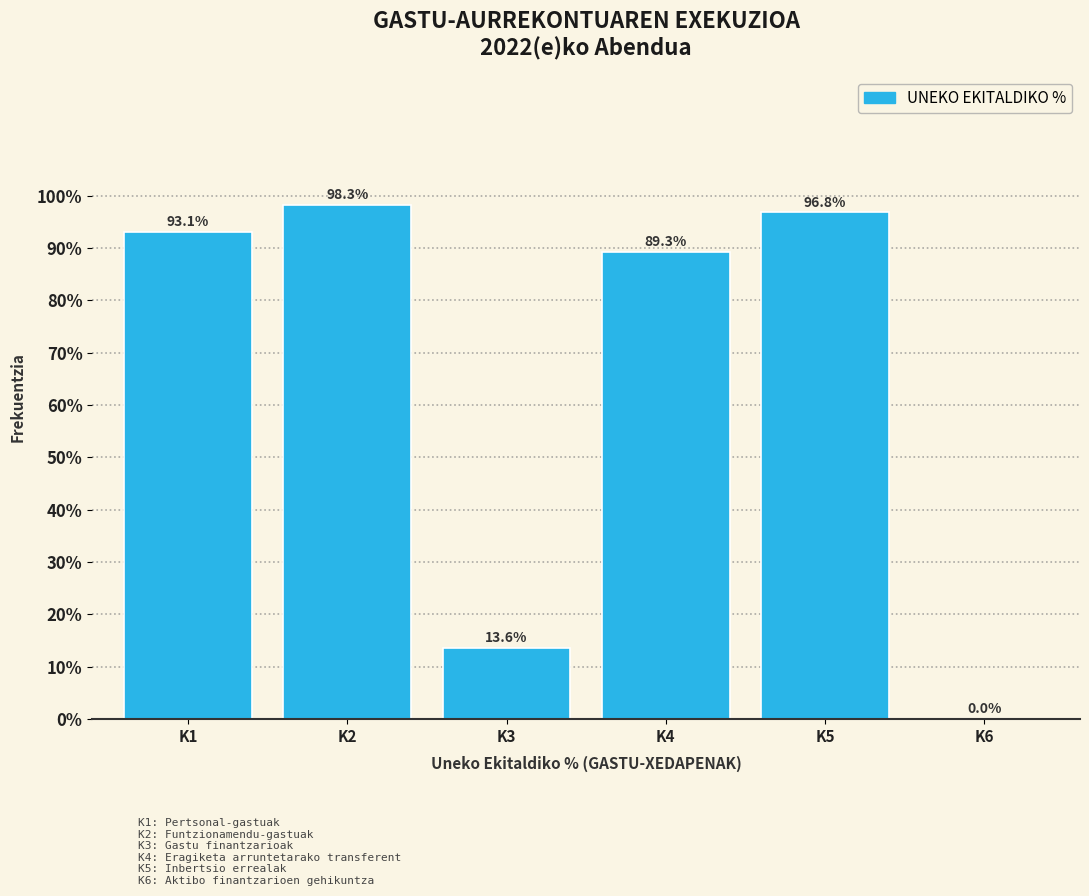

What is the maximum value shown in the chart?

98.3